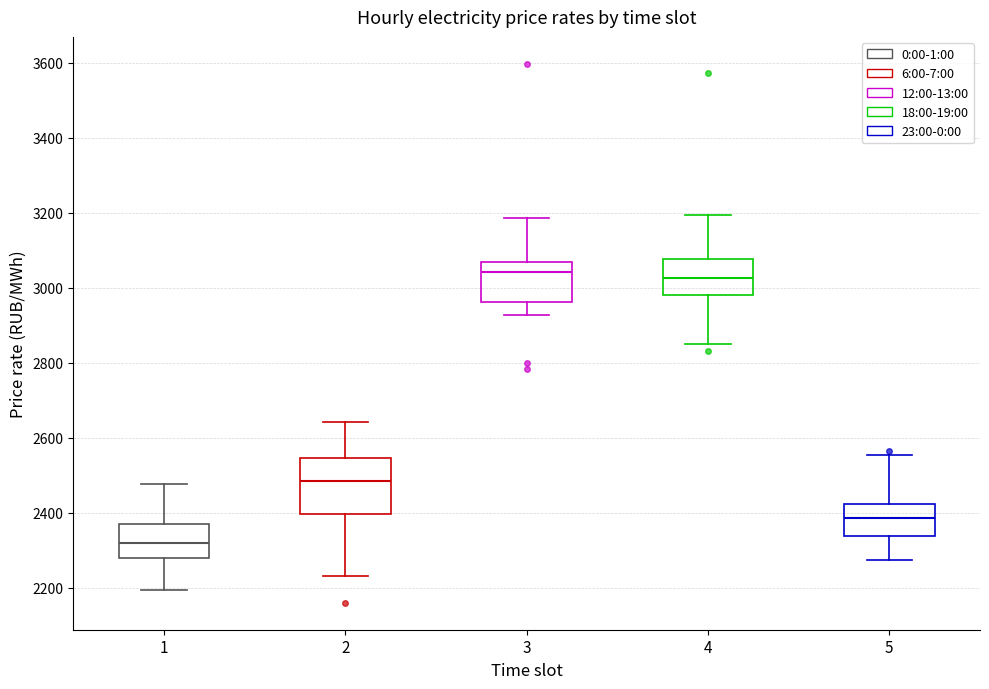

Reading left to right, read every box against the y-axis: the position of its median line, the range the box covers, and the ends of its whiskers. The values are not printed on the chart, so give them approximately, as read against the axis.

1: median 2320, box 2280 to 2360, whiskers 2200 to 2480
2: median 2480, box 2400 to 2540, whiskers 2240 to 2640
3: median 3040, box 2960 to 3060, whiskers 2920 to 3180
4: median 3020, box 2980 to 3080, whiskers 2840 to 3200
5: median 2380, box 2340 to 2420, whiskers 2280 to 2560